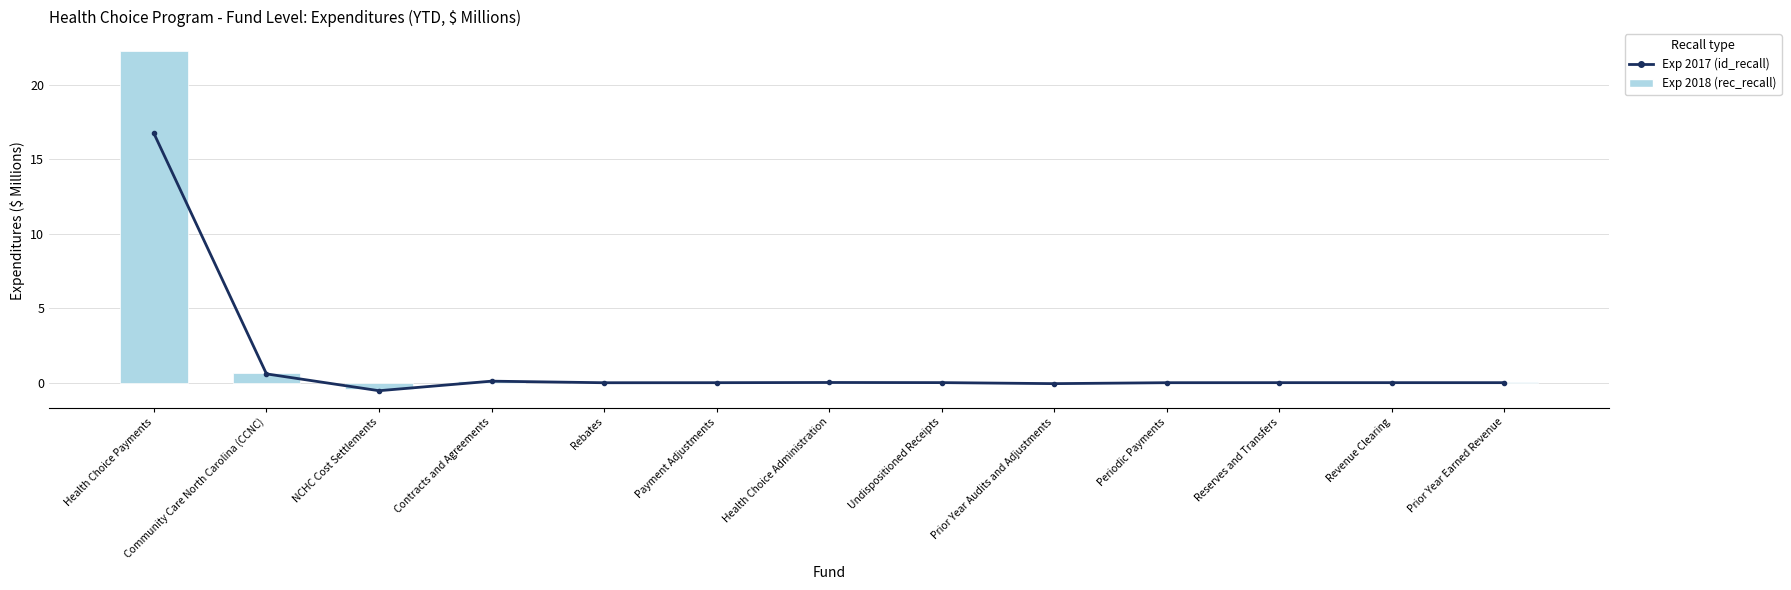

Between Community Care North Carolina (CCNC) and Payment Adjustments, which is larger?

Community Care North Carolina (CCNC)